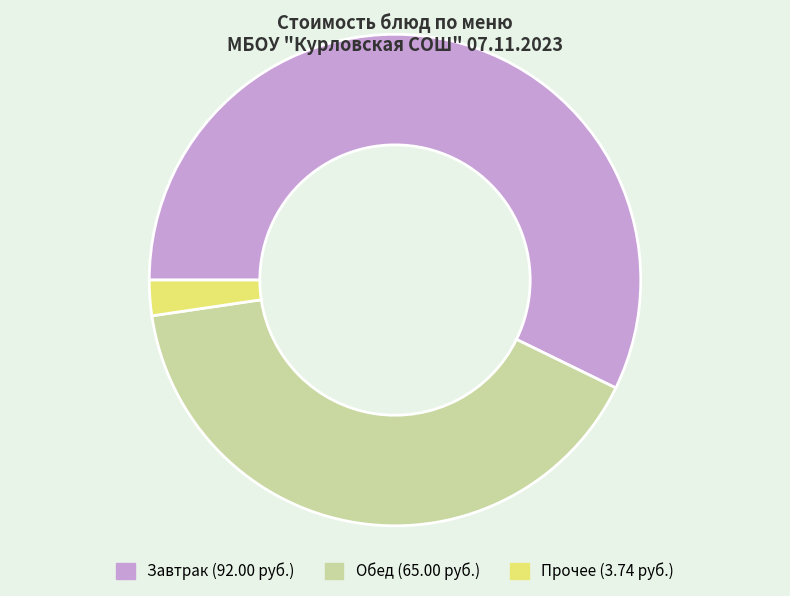

Is there any slice that represents more than half of the pie?

Yes